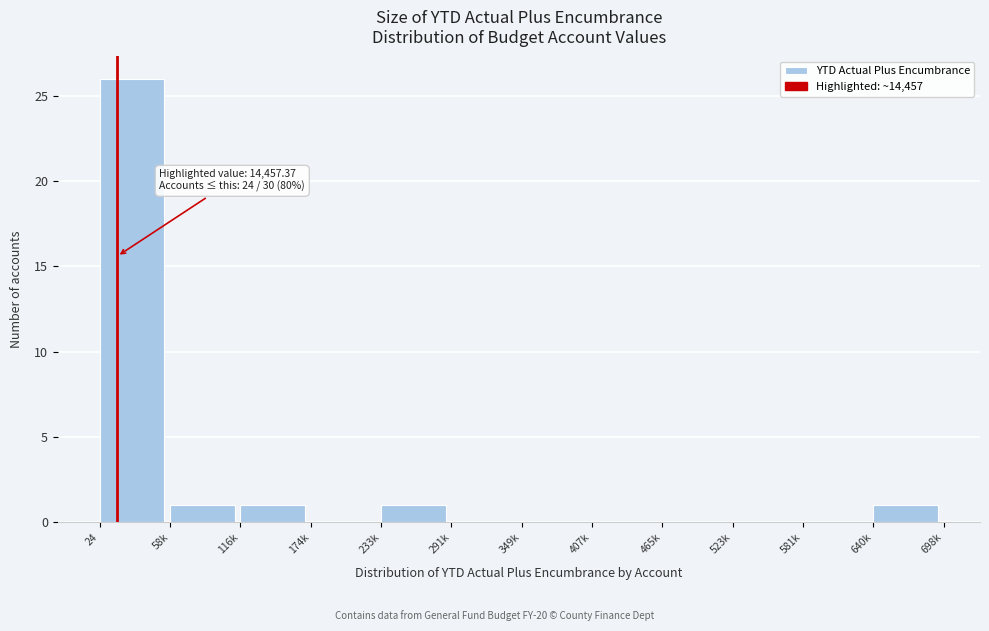

Reading right to left, list all the values displayed in this chart.

640k=1	581k=0	523k=0	465k=0	407k=0	349k=0	291k=0	233k=1	174k=0	116k=1	58k=1	24=26